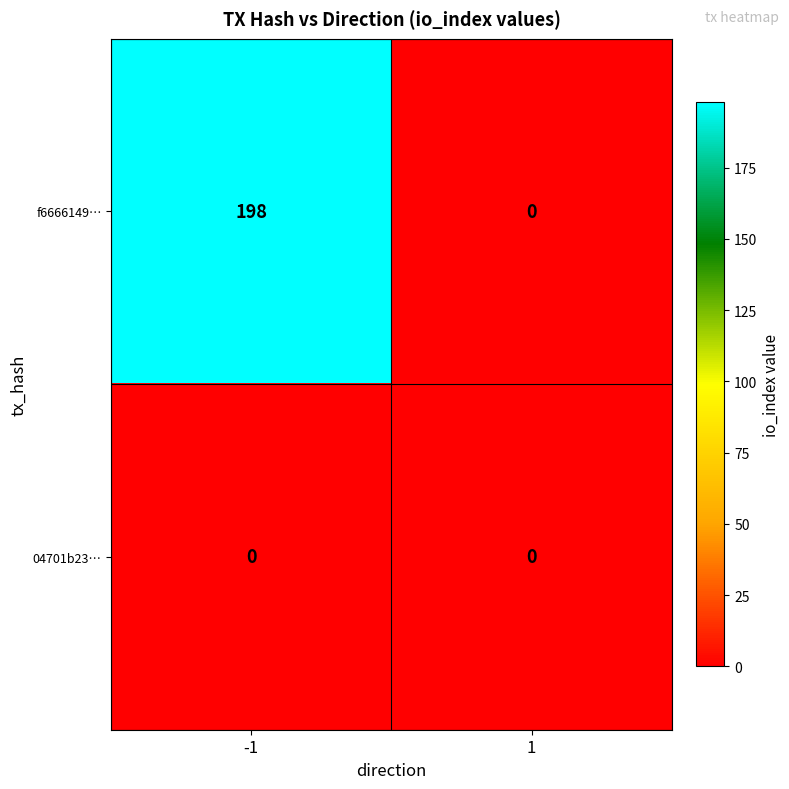

How many series are shown in this chart?

2